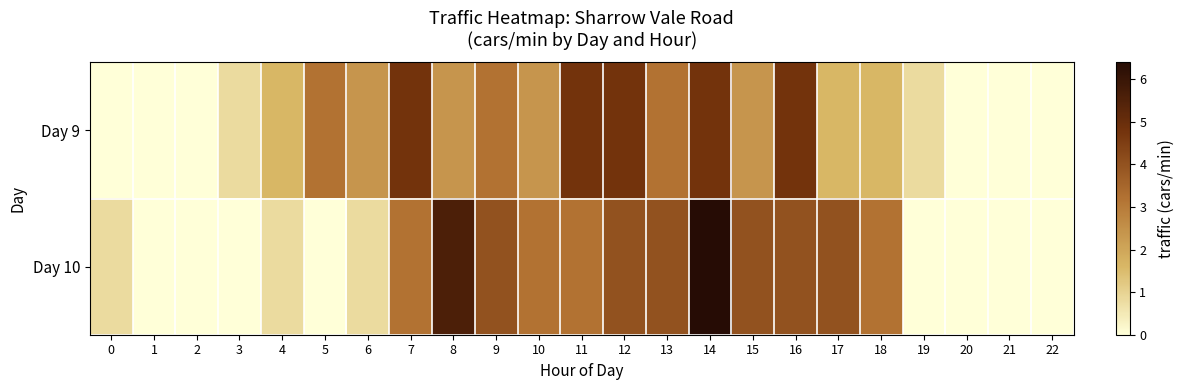

Reading left to right, extract all data points from this chart.

Day 9: 0=0.0	1=0.0	2=0.0	3=0.8	4=1.6	5=3.2	6=2.4	7=4.8	8=2.4	9=3.2	10=2.4	11=4.8	12=4.8	13=3.2	14=4.8	15=2.4	16=4.8	17=1.6	18=1.6	19=0.8	20=0.0	21=0.0	22=0.0
Day 10: 0=0.8	1=0.0	2=0.0	3=0.0	4=0.8	5=0.0	6=0.8	7=3.2	8=5.6	9=4.0	10=3.2	11=3.2	12=4.0	13=4.0	14=6.4	15=4.0	16=4.0	17=4.0	18=3.2	19=0.0	20=0.0	21=0.0	22=0.0